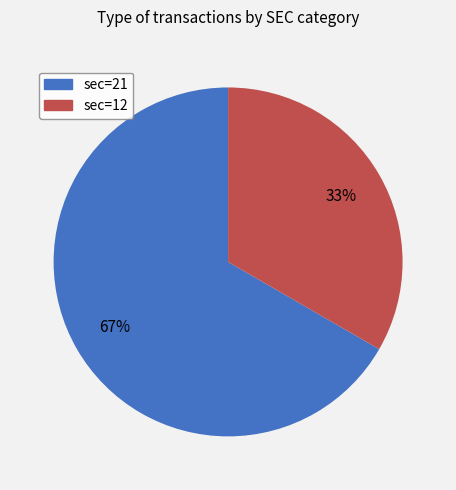

To the nearest percent, what portion does sec=12 represent?

33%